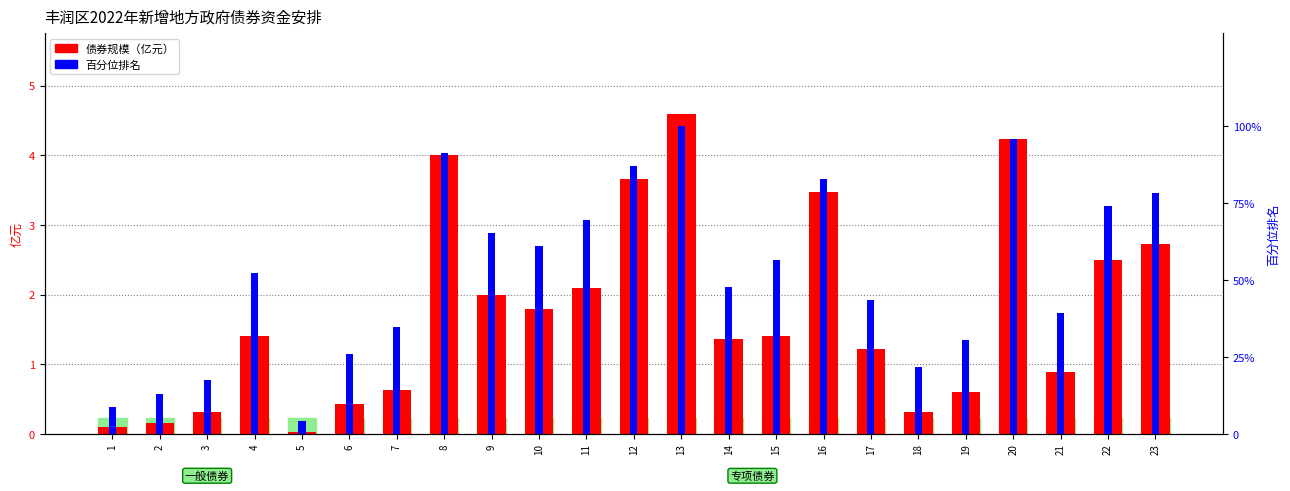

Rank the categories by 债券规模（亿元） value from lowest to highest.

5, 1, 2, 3, 18, 6, 19, 7, 21, 17, 14, 4, 15, 10, 9, 11, 22, 23, 16, 12, 8, 20, 13